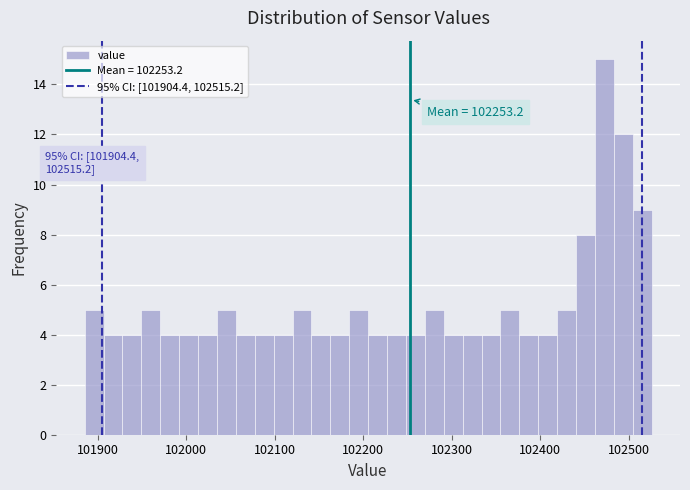

Around what value on the x-axis is the tallest bar? Give the approximate position of its centre, as read against the axis.

102470